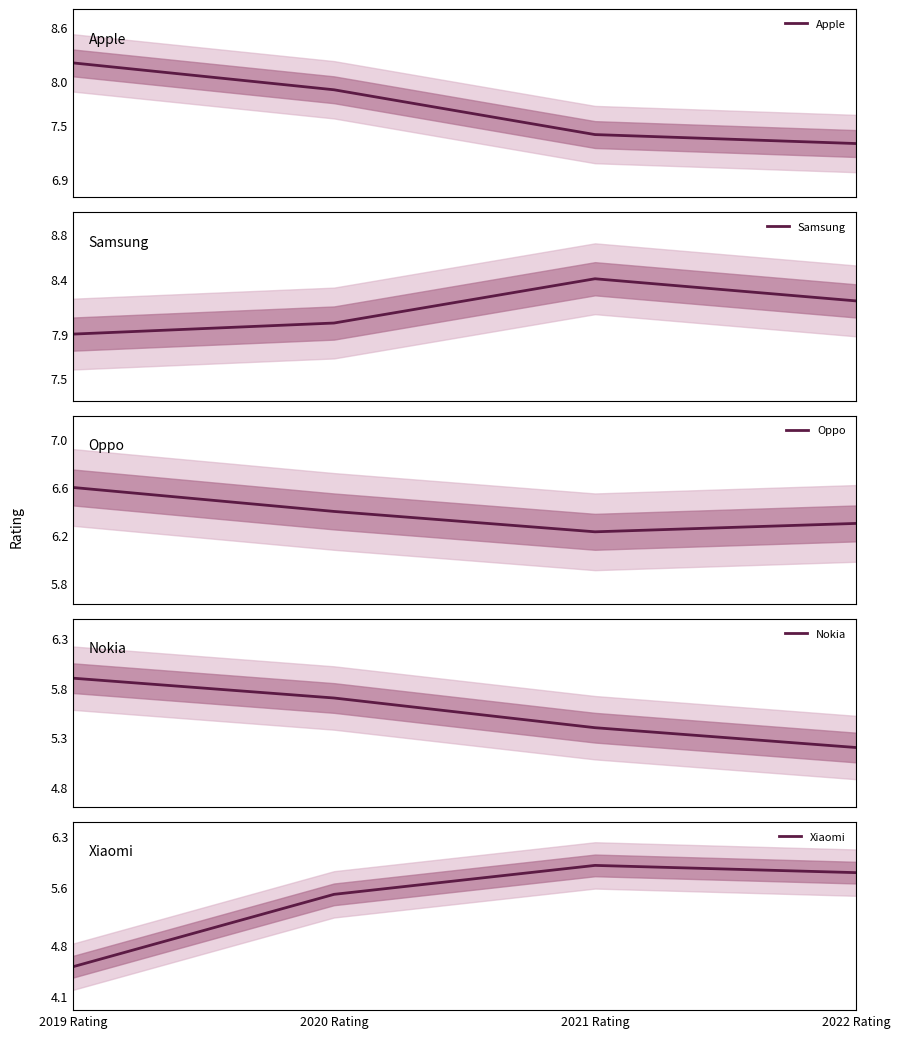

In Samsung, how many points are higher than both neighbors (excluding endpoints)?

1